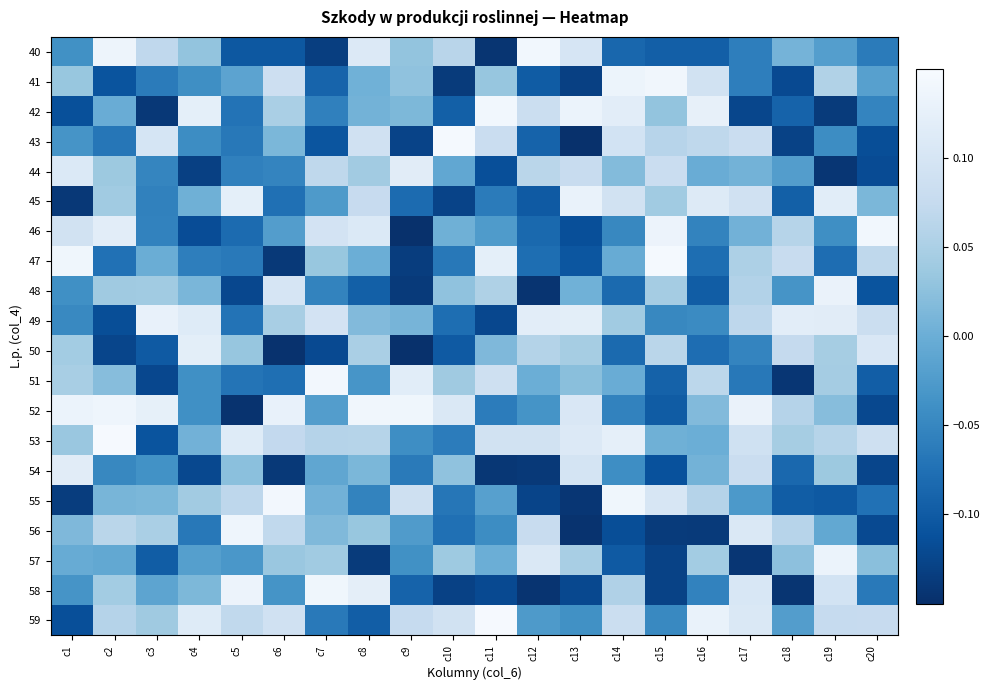

At which category is the sum across all series the highest?

c8